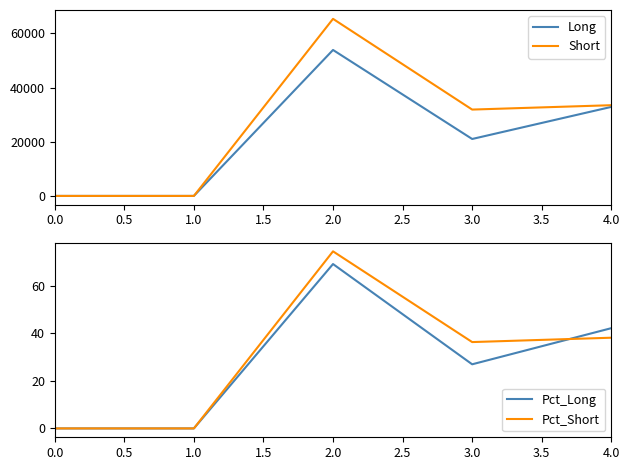

Is it true that Short equals 17689.9 at 2.0?

False